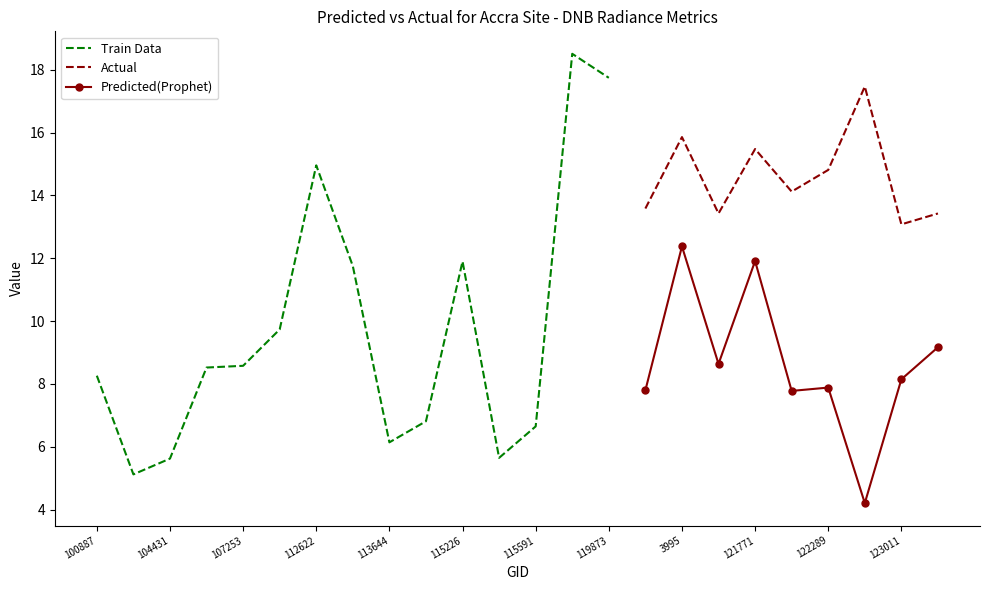

True or false: Predicted(Prophet) and Actual intersect in this chart.

False